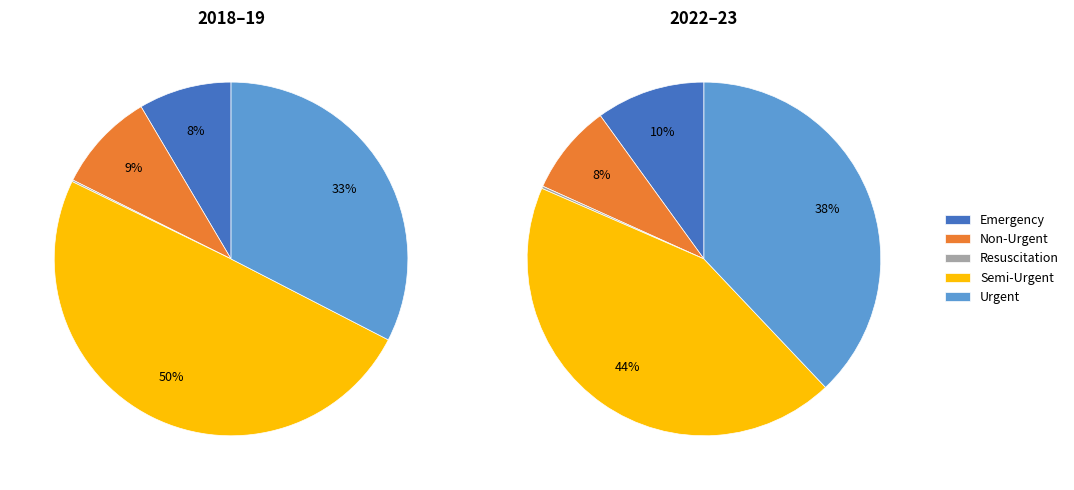

Count the number of slices in the pie.

5